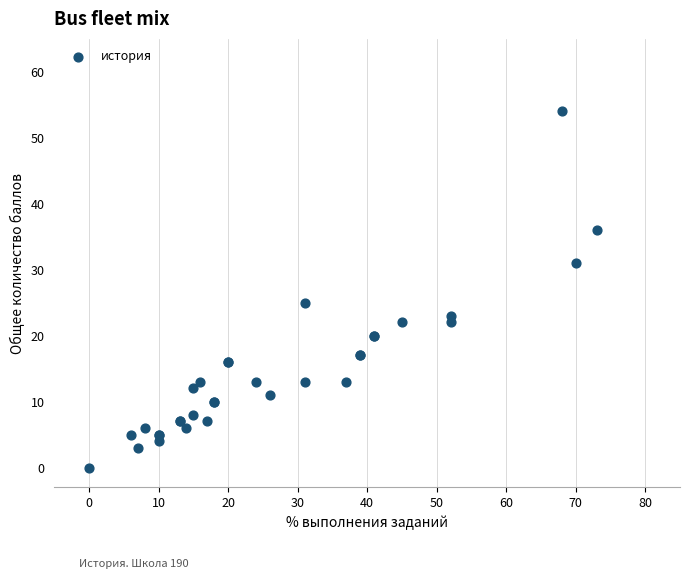

What Y value in the scatter plot is closest to 27?

25